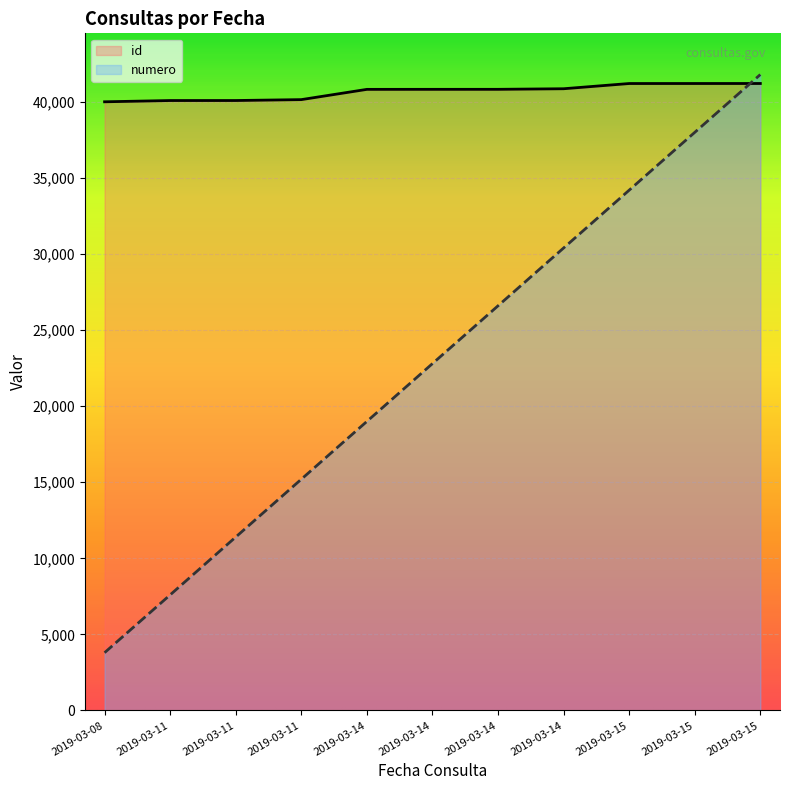

Rank the categories by numero value from lowest to highest.

2019-03-08, 2019-03-11, 2019-03-11, 2019-03-11, 2019-03-14, 2019-03-14, 2019-03-14, 2019-03-14, 2019-03-15, 2019-03-15, 2019-03-15